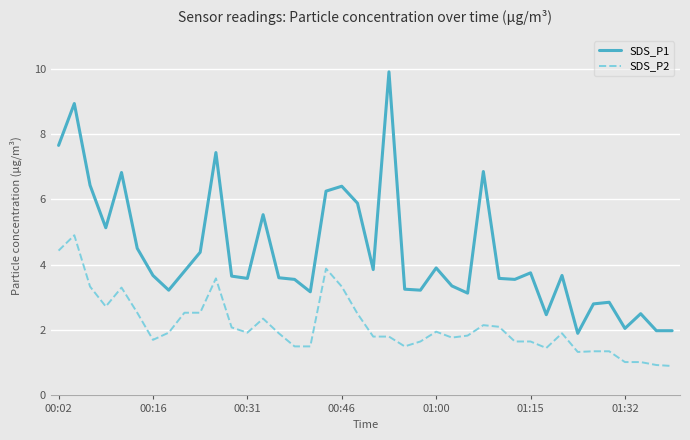

What is the minimum value for SDS_P1?

1.9